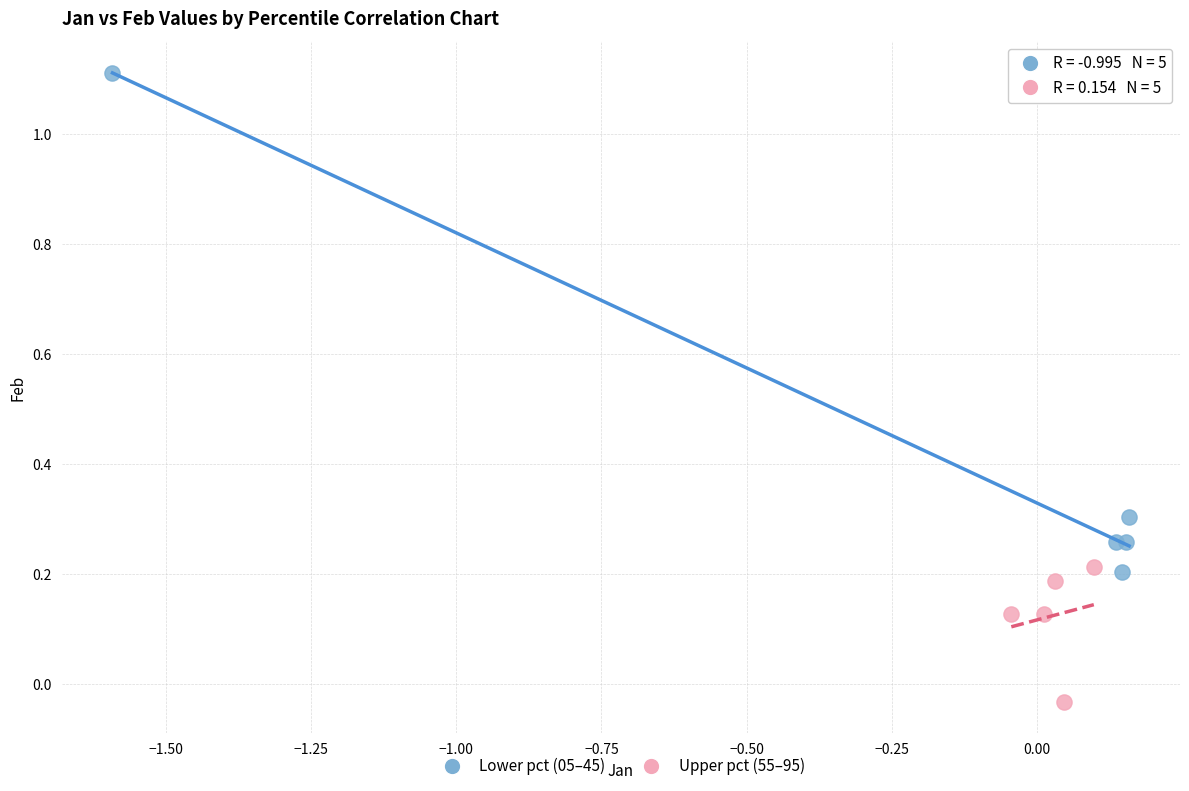

Which series contains the highest Y value?

Lower pct (05–45)